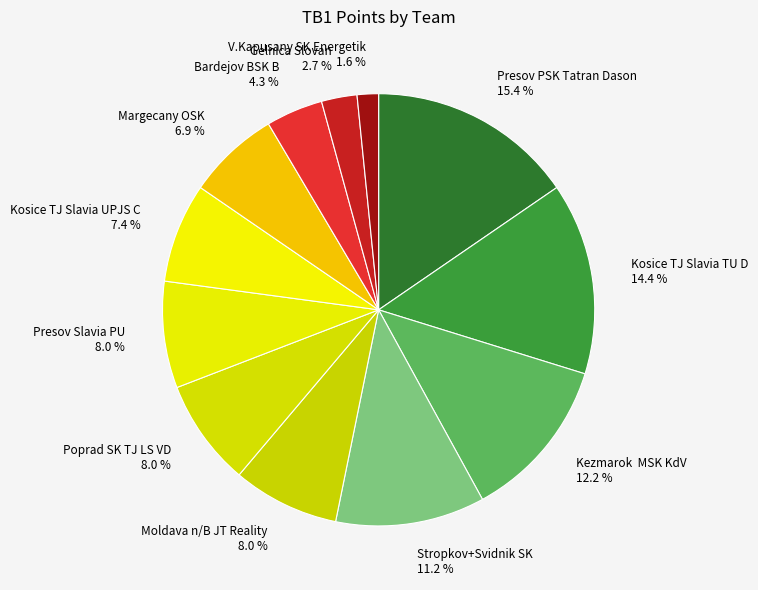

Approximately how many times larger is the value at Stropkov+Svidnik SK compared to Poprad SK TJ LS VD?

1.4